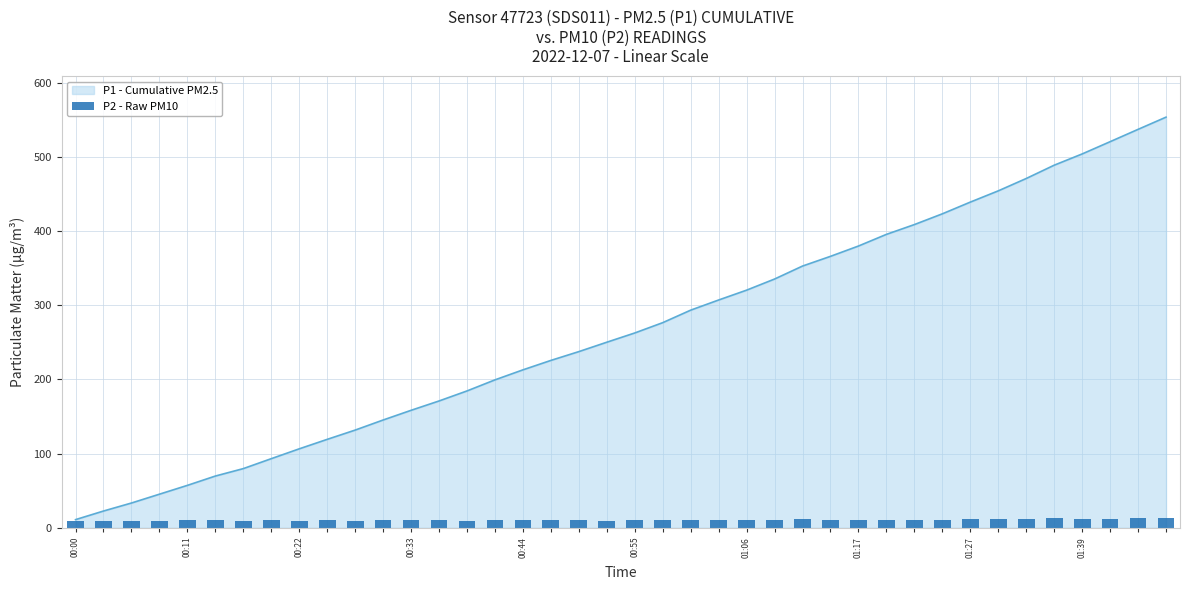

What is the change in value from 24 to 31?

+1.1